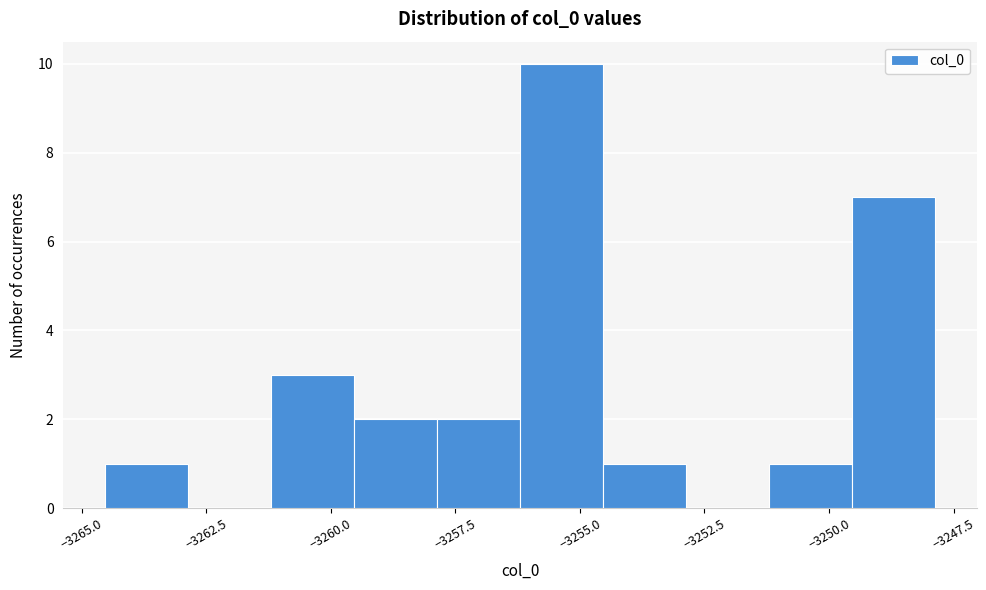

Around what value on the x-axis is the tallest bar? Give the approximate position of its centre, as read against the axis.

-3255.5